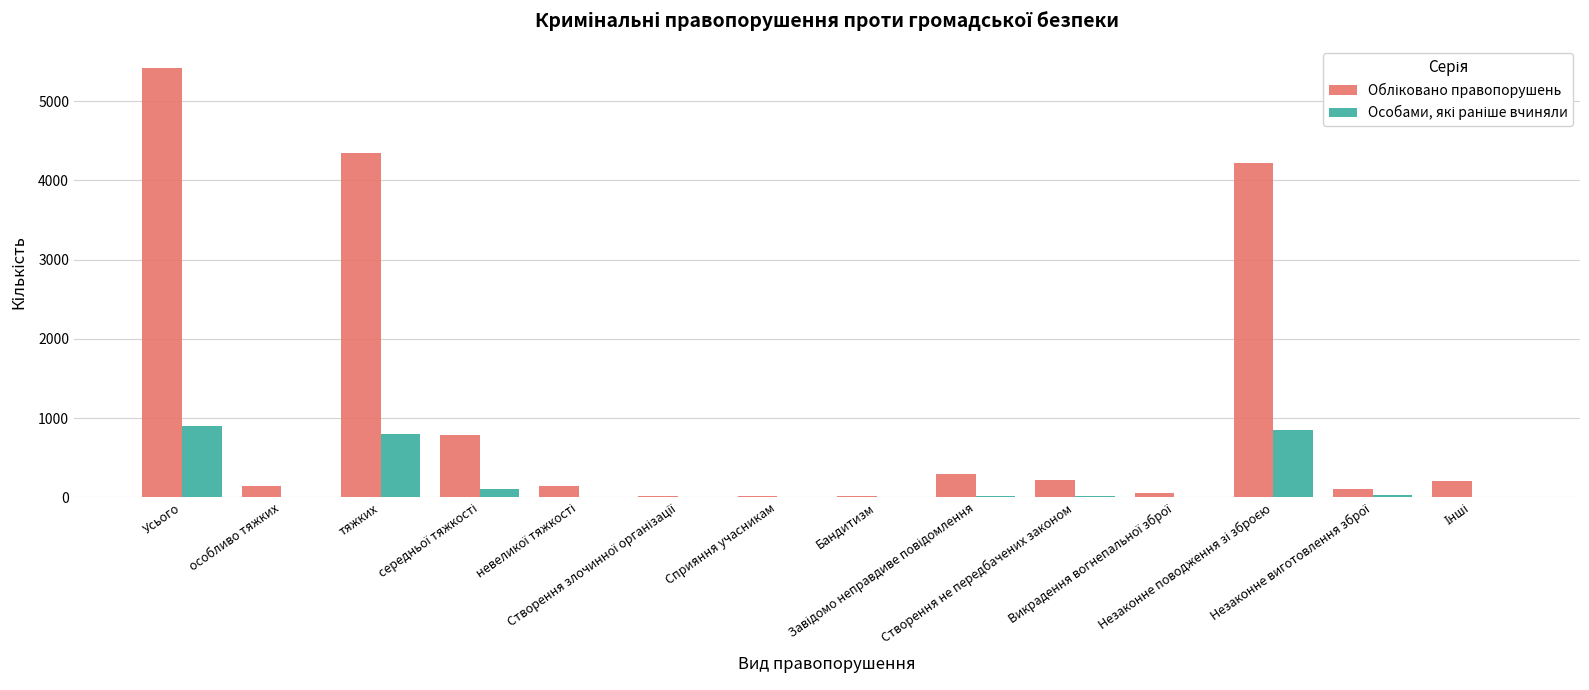

What is the highest value of the Обліковано правопорушень series?

5421